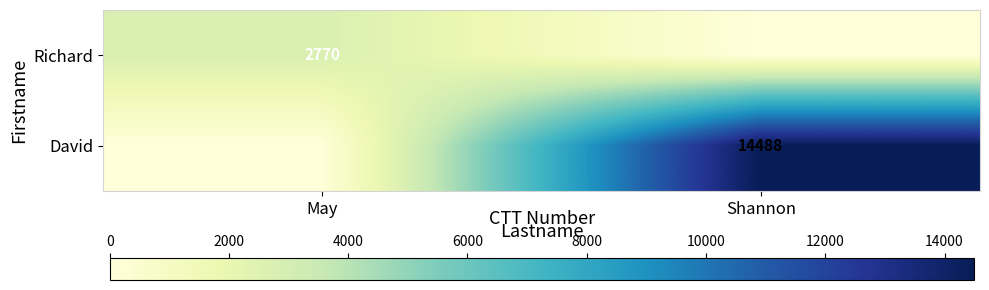

At how many categories does at least one series exceed 9446?

1